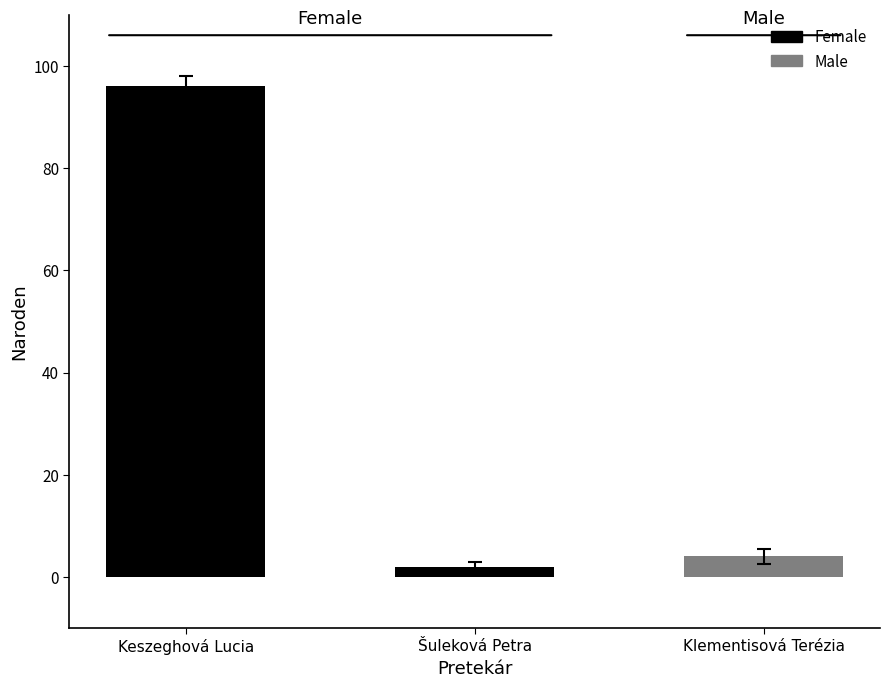

Are the bars horizontal?

No